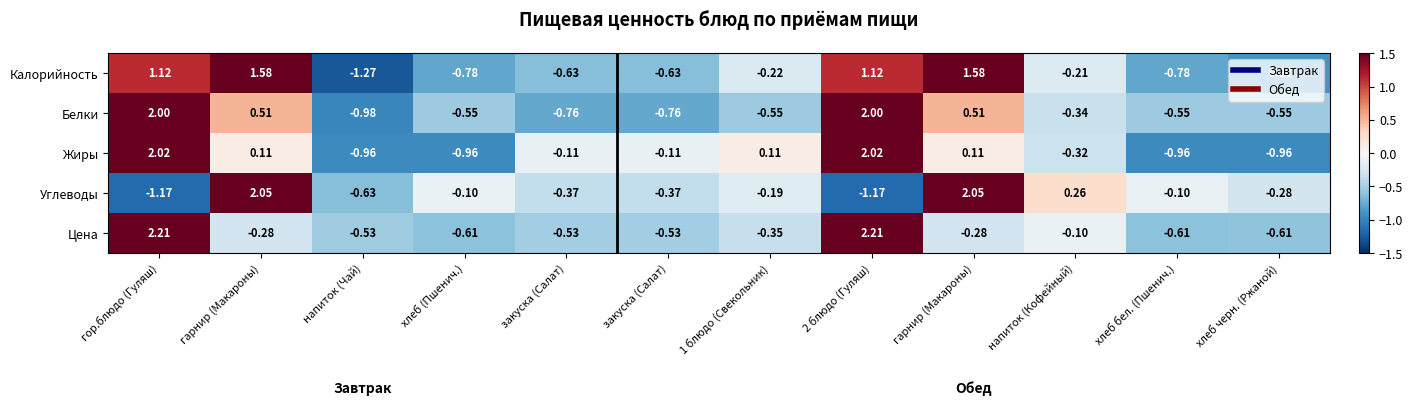

How many data points in Цена are above 0?

2